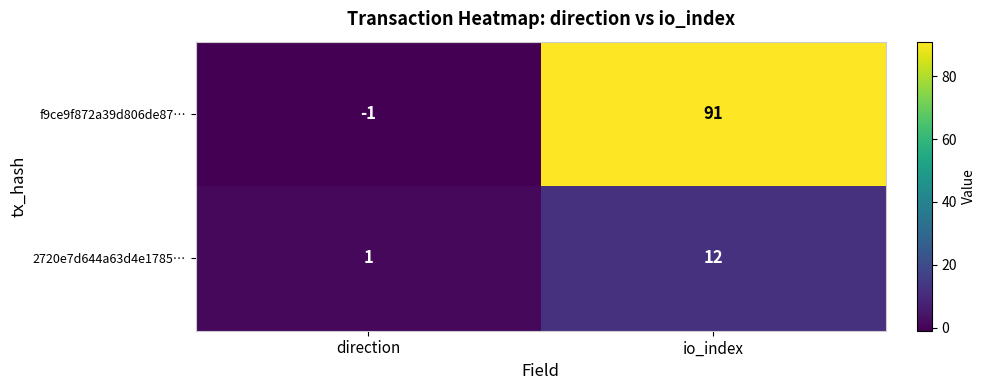

At which category is the sum across all series the highest?

io_index